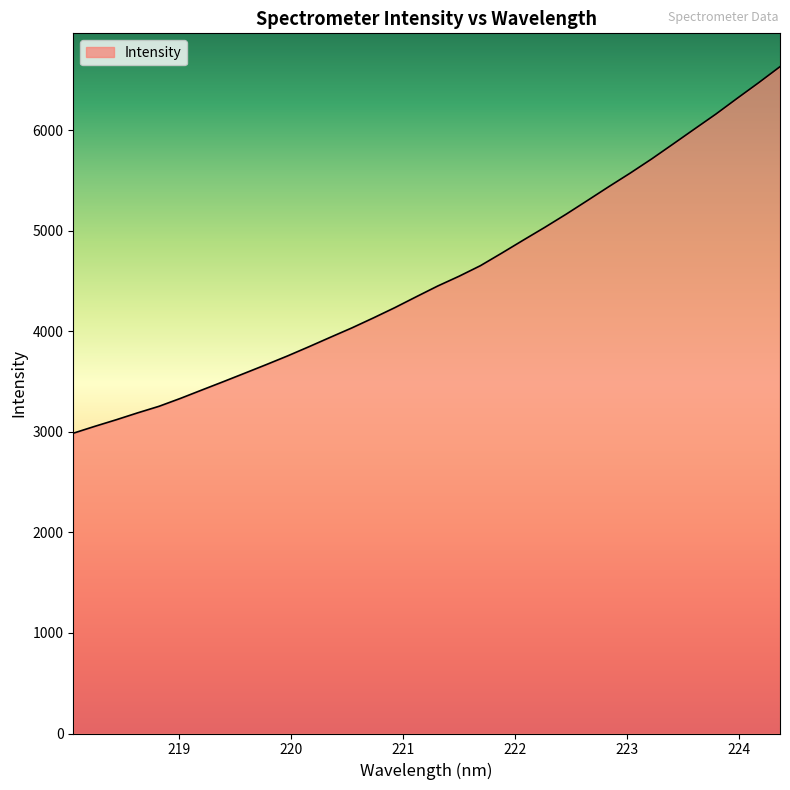

What is the minimum value shown in the chart?

2985.7